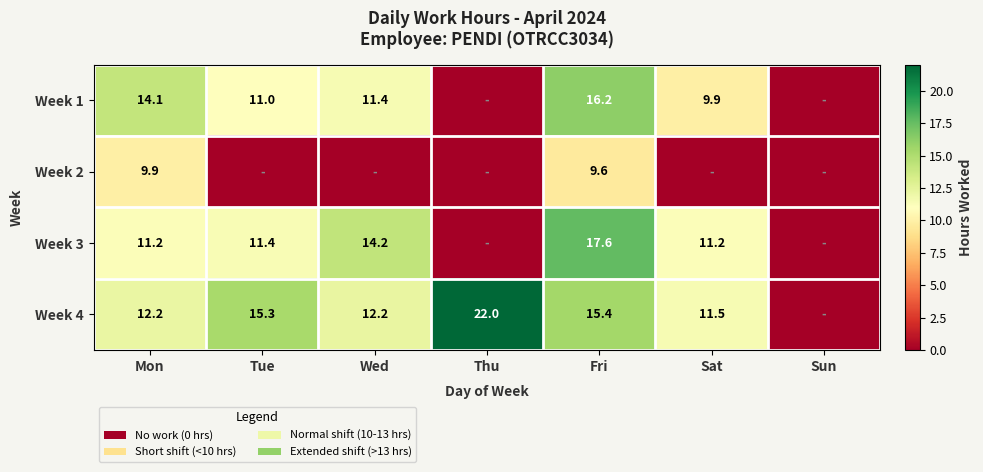

At which category is the sum across all series the highest?

Fri